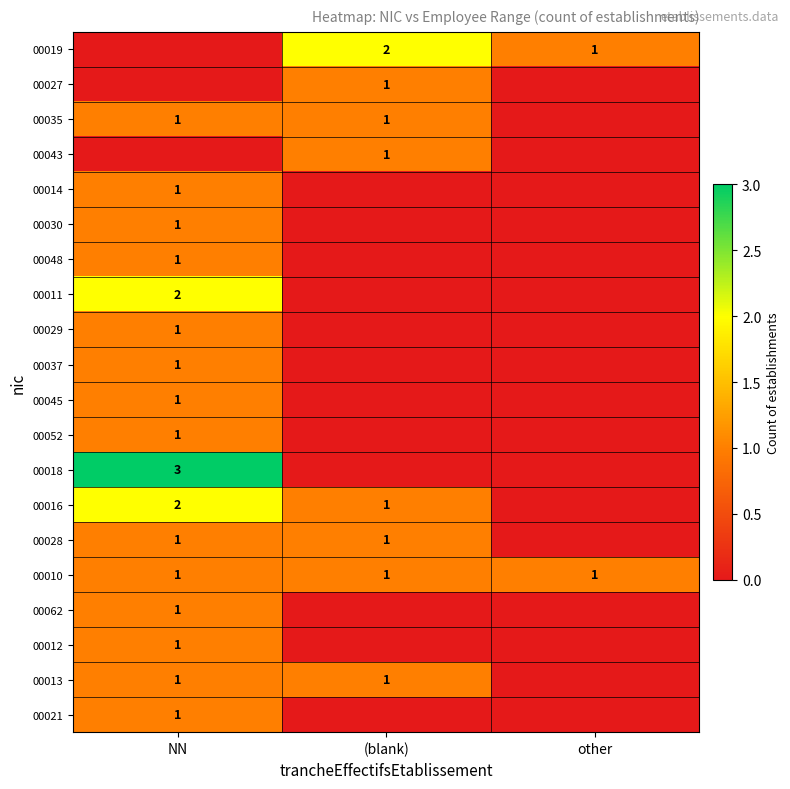

True or false: 00021 has a value of 1 at NN.

True